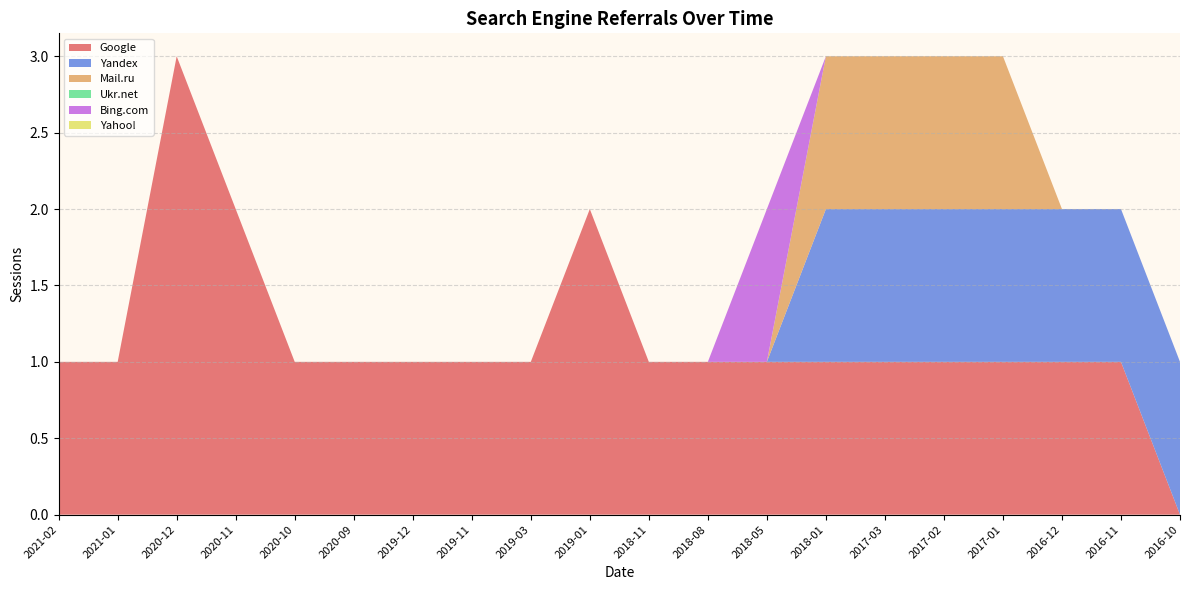

Reading left to right, extract all data points from this chart.

Google: 2021-02=1	2021-01=1	2020-12=3	2020-11=2	2020-10=1	2020-09=1	2019-12=1	2019-11=1	2019-03=1	2019-01=2	2018-11=1	2018-08=1	2018-05=1	2018-01=1	2017-03=1	2017-02=1	2017-01=1	2016-12=1	2016-11=1	2016-10=0
Yandex: 2021-02=0	2021-01=0	2020-12=0	2020-11=0	2020-10=0	2020-09=0	2019-12=0	2019-11=0	2019-03=0	2019-01=0	2018-11=0	2018-08=0	2018-05=0	2018-01=1	2017-03=1	2017-02=1	2017-01=1	2016-12=1	2016-11=1	2016-10=1
Mail.ru: 2021-02=0	2021-01=0	2020-12=0	2020-11=0	2020-10=0	2020-09=0	2019-12=0	2019-11=0	2019-03=0	2019-01=0	2018-11=0	2018-08=0	2018-05=0	2018-01=1	2017-03=1	2017-02=1	2017-01=1	2016-12=0	2016-11=0	2016-10=0
Ukr.net: 2021-02=0	2021-01=0	2020-12=0	2020-11=0	2020-10=0	2020-09=0	2019-12=0	2019-11=0	2019-03=0	2019-01=0	2018-11=0	2018-08=0	2018-05=0	2018-01=0	2017-03=0	2017-02=0	2017-01=0	2016-12=0	2016-11=0	2016-10=0
Bing.com: 2021-02=0	2021-01=0	2020-12=0	2020-11=0	2020-10=0	2020-09=0	2019-12=0	2019-11=0	2019-03=0	2019-01=0	2018-11=0	2018-08=0	2018-05=1	2018-01=0	2017-03=0	2017-02=0	2017-01=0	2016-12=0	2016-11=0	2016-10=0
Yahoo!: 2021-02=0	2021-01=0	2020-12=0	2020-11=0	2020-10=0	2020-09=0	2019-12=0	2019-11=0	2019-03=0	2019-01=0	2018-11=0	2018-08=0	2018-05=0	2018-01=0	2017-03=0	2017-02=0	2017-01=0	2016-12=0	2016-11=0	2016-10=0